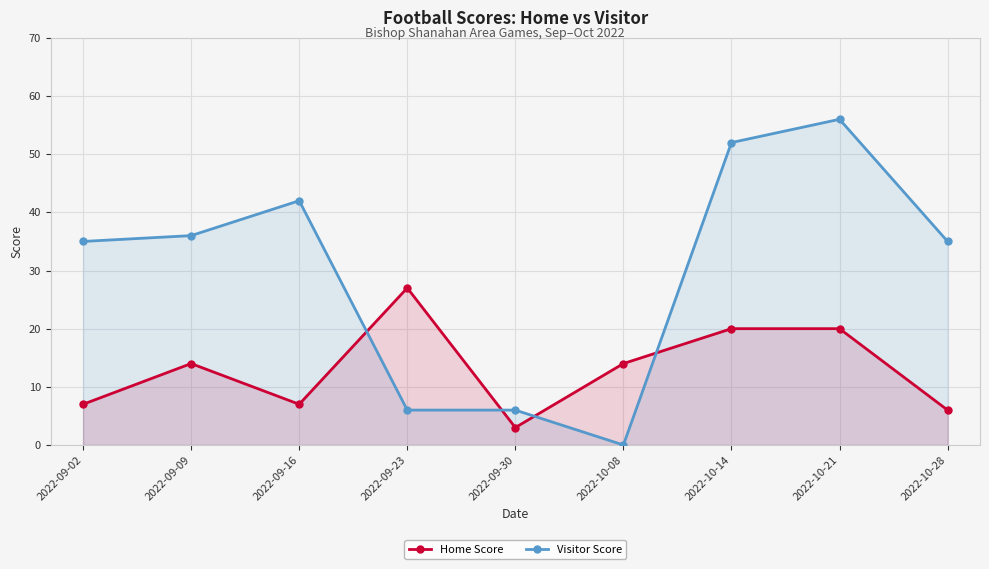

What is the label of the 8th point from the left?

2022-10-21